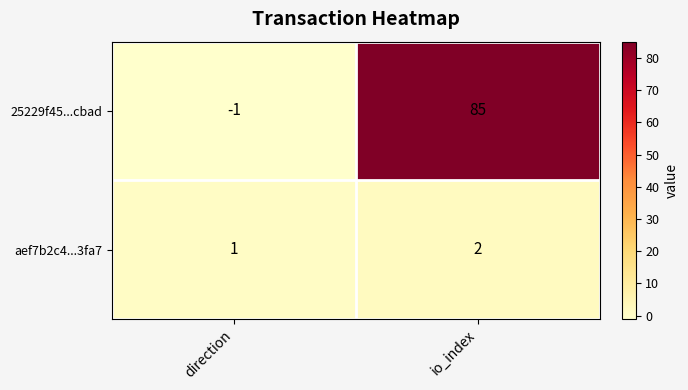

True or false: 25229f45...cbad has a value of 125 at io_index.

False